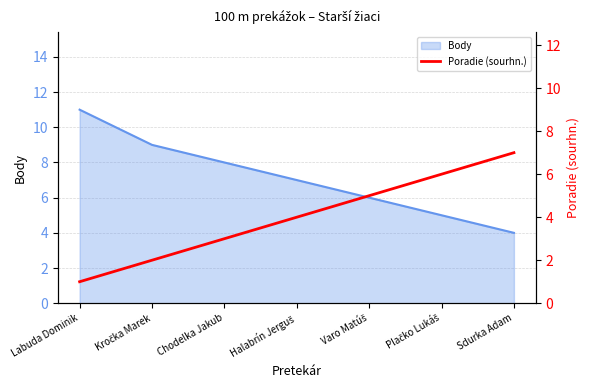

What is the maximum value for Body?

11